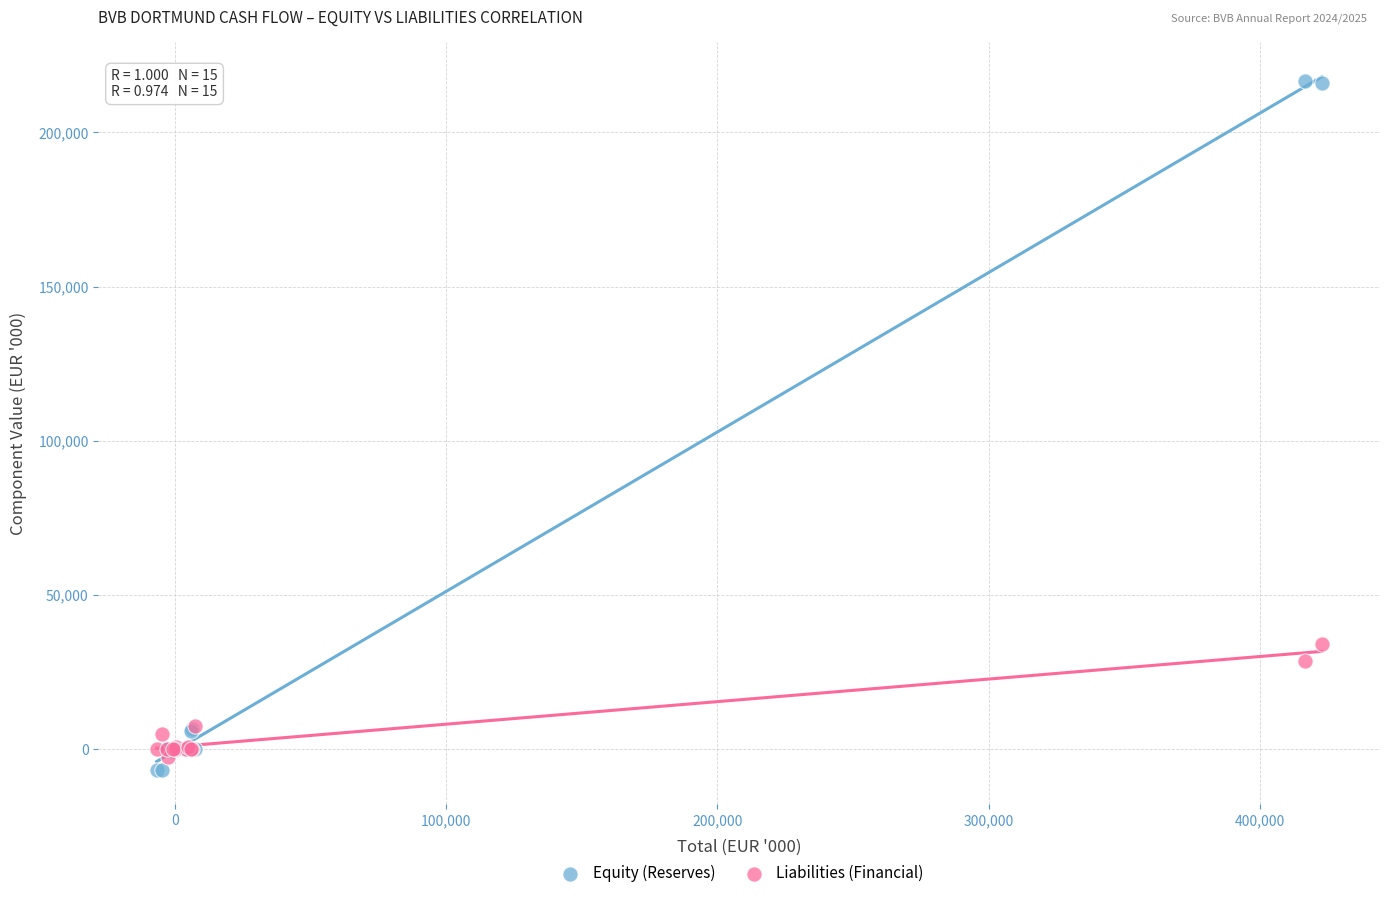

In the Equity (Reserves) series, what Y value is closest to 105053?

6497